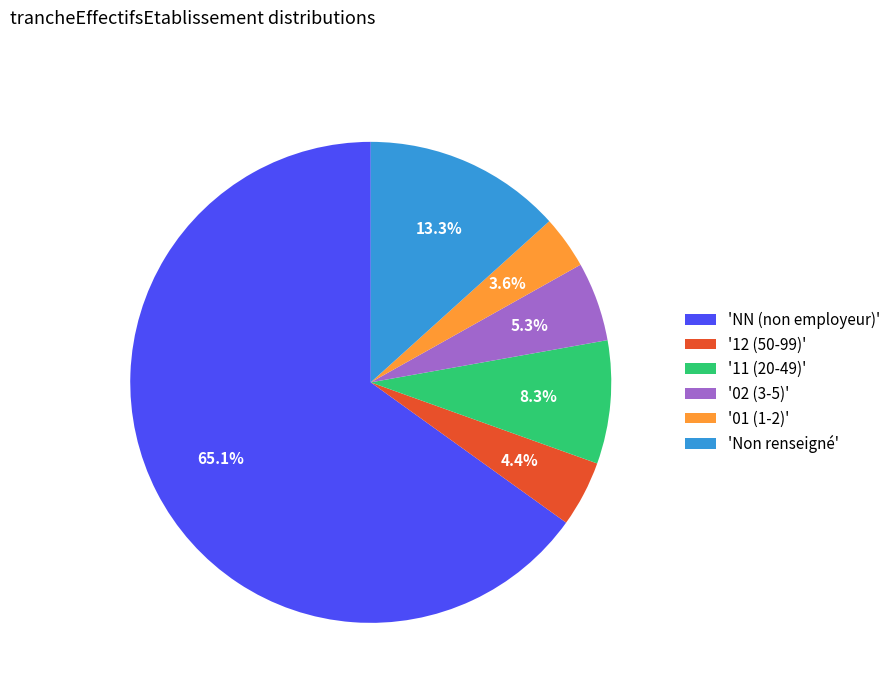

Between '11 (20-49)' and '02 (3-5)', which is larger?

'11 (20-49)'